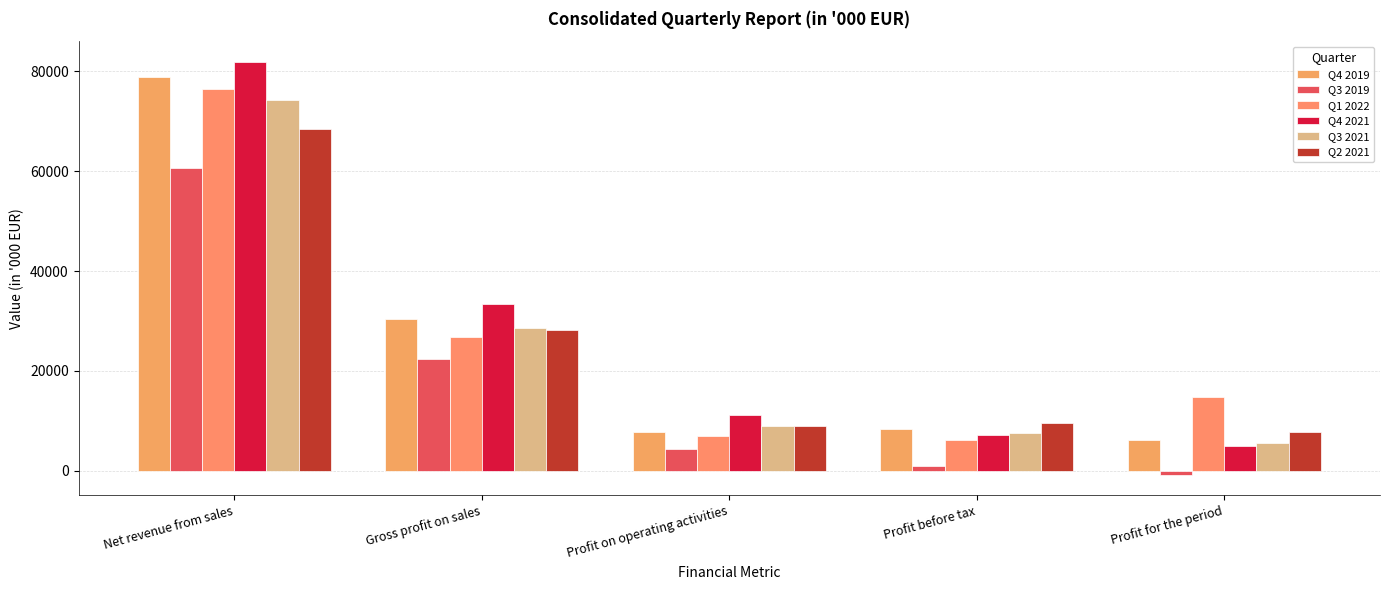

At which label does Q4 2021 reach its peak?

Net revenue from sales